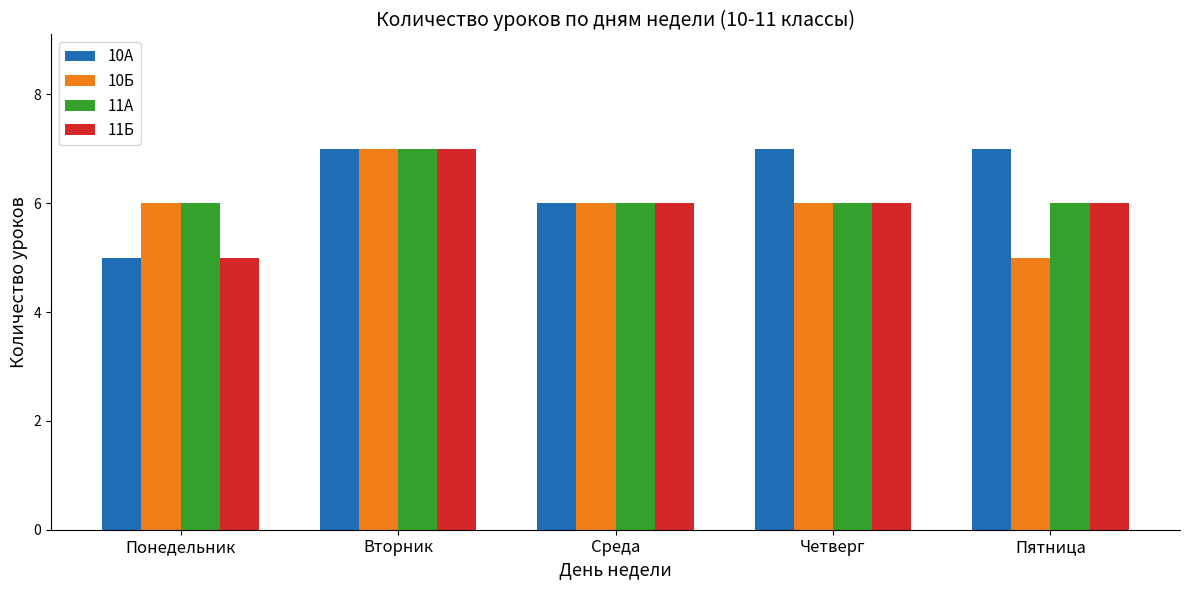

Reading left to right, list all the values displayed in this chart.

10А: Понедельник=5	Вторник=7	Среда=6	Четверг=7	Пятница=7
10Б: Понедельник=6	Вторник=7	Среда=6	Четверг=6	Пятница=5
11А: Понедельник=6	Вторник=7	Среда=6	Четверг=6	Пятница=6
11Б: Понедельник=5	Вторник=7	Среда=6	Четверг=6	Пятница=6